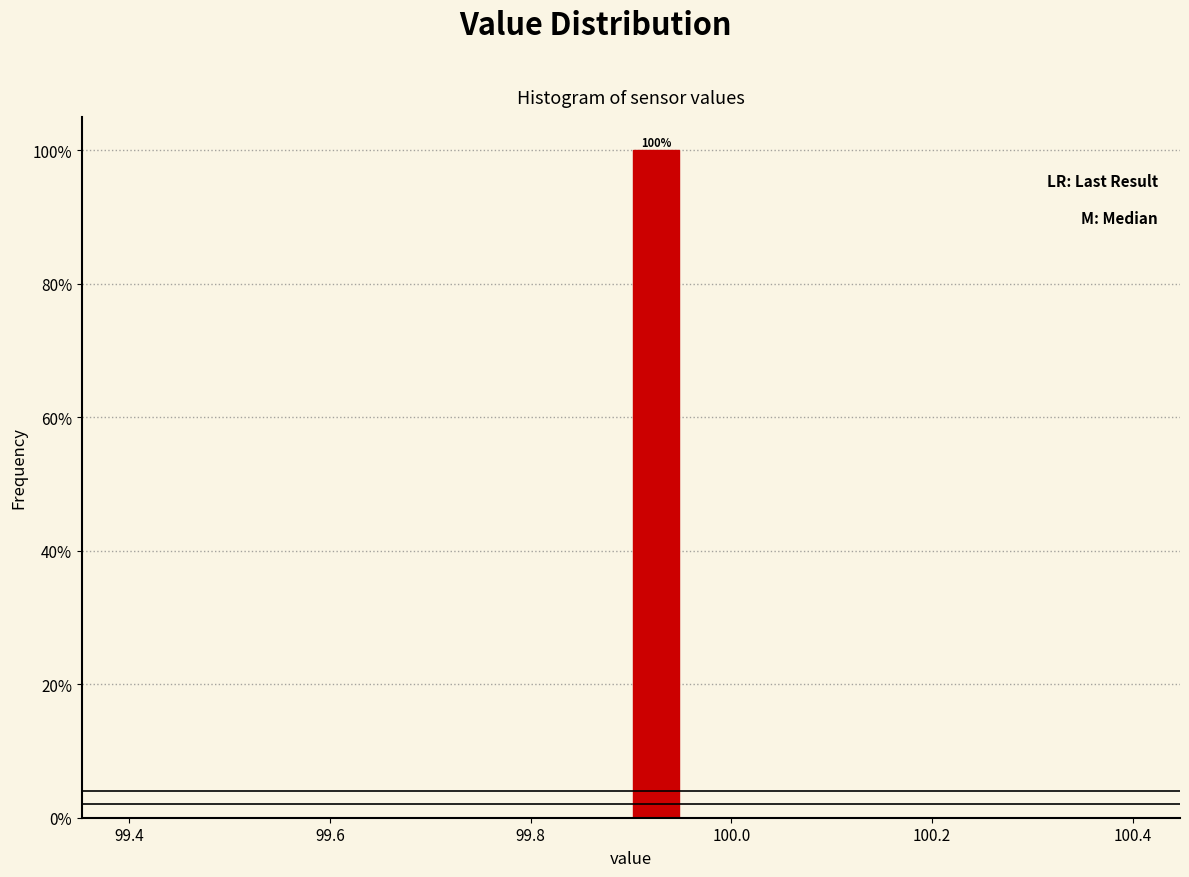

Read against the x-axis, roughly where is the centre of the tallest bar?

99.92